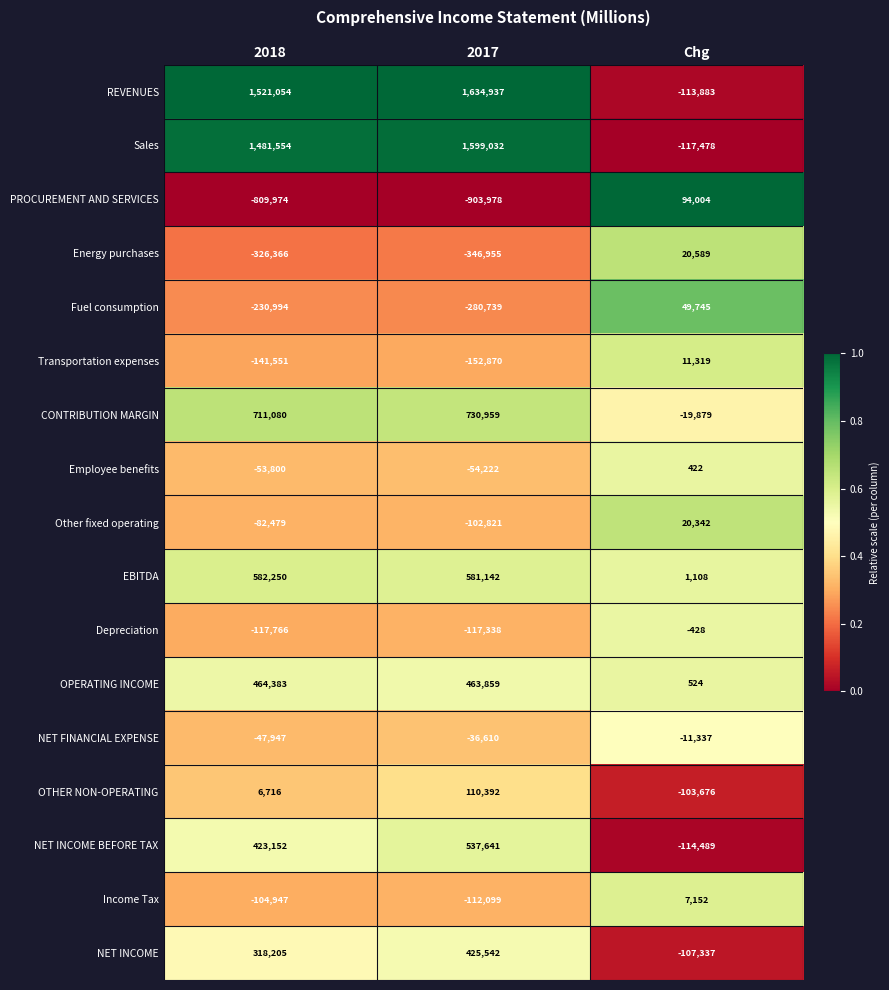

What is the difference between the highest and lowest values at Chg?

211482